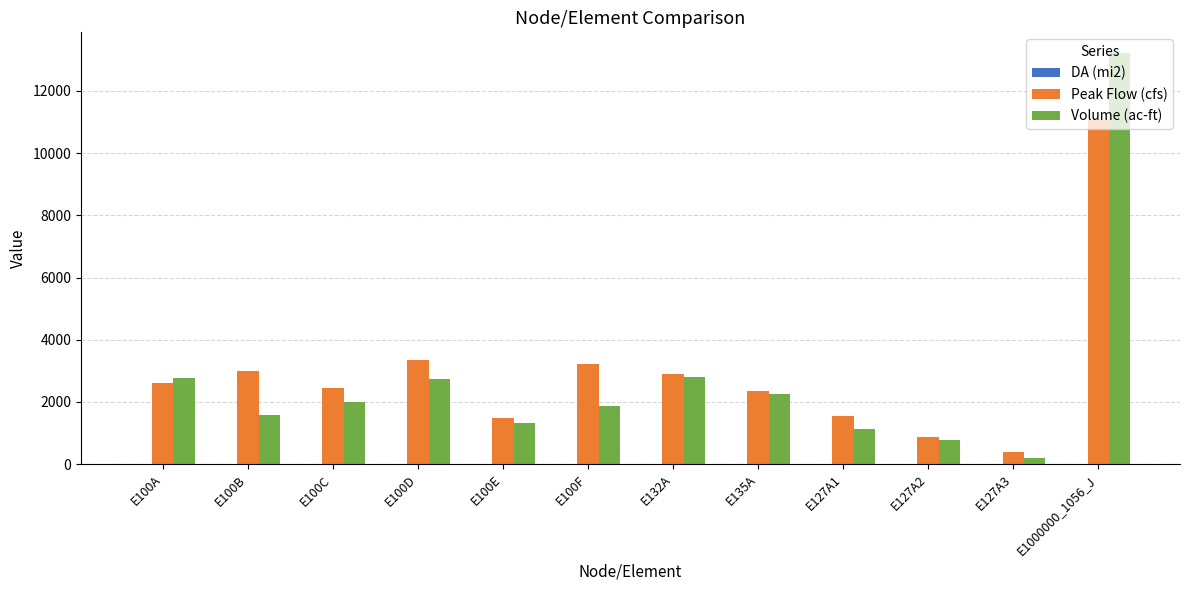

How many groups of bars are there?

12